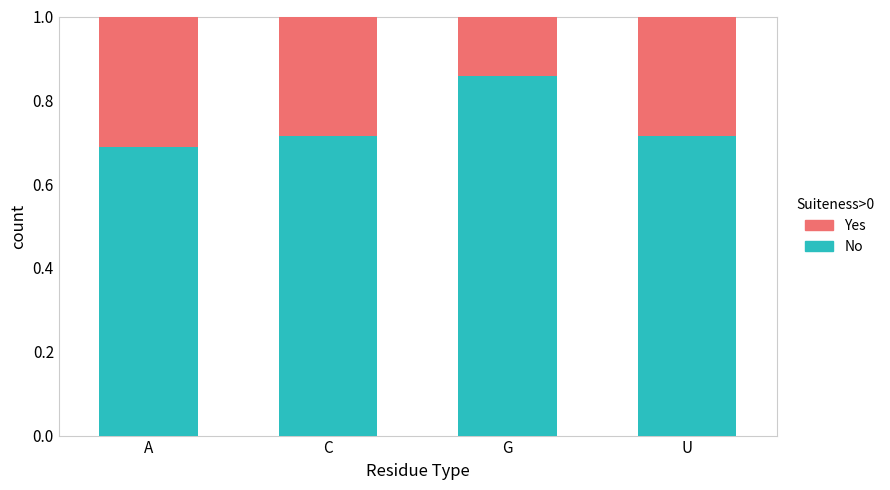

How many No values are between 0 and 1?

4